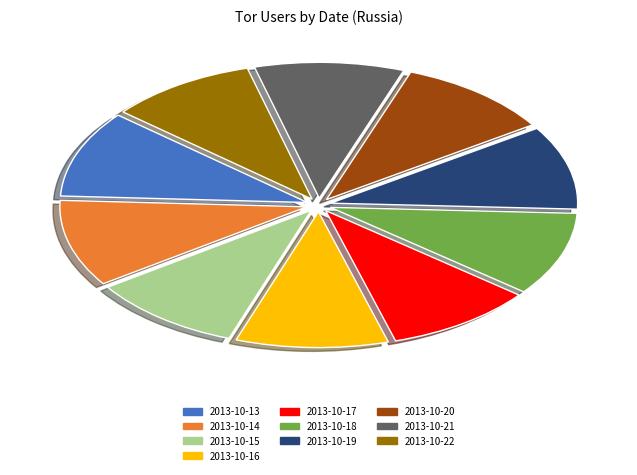

Does 2013-10-18 represent more than half of the total?

No